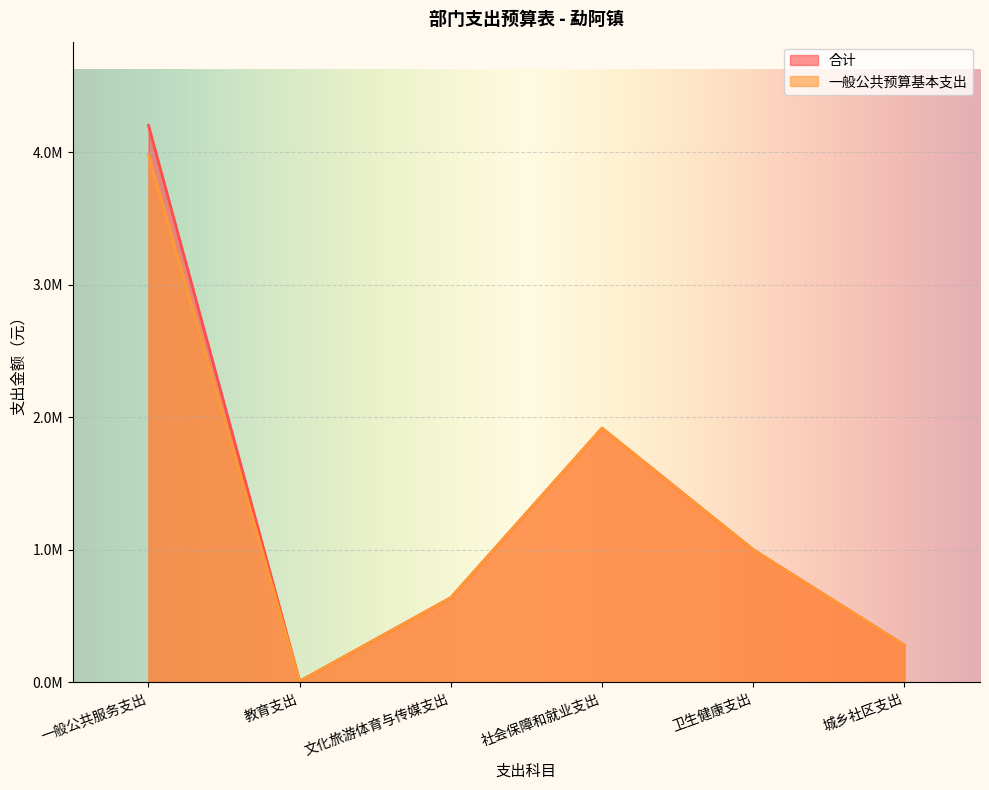

Where is 一般公共预算基本支出 nearest to the value 1993955?

社会保障和就业支出